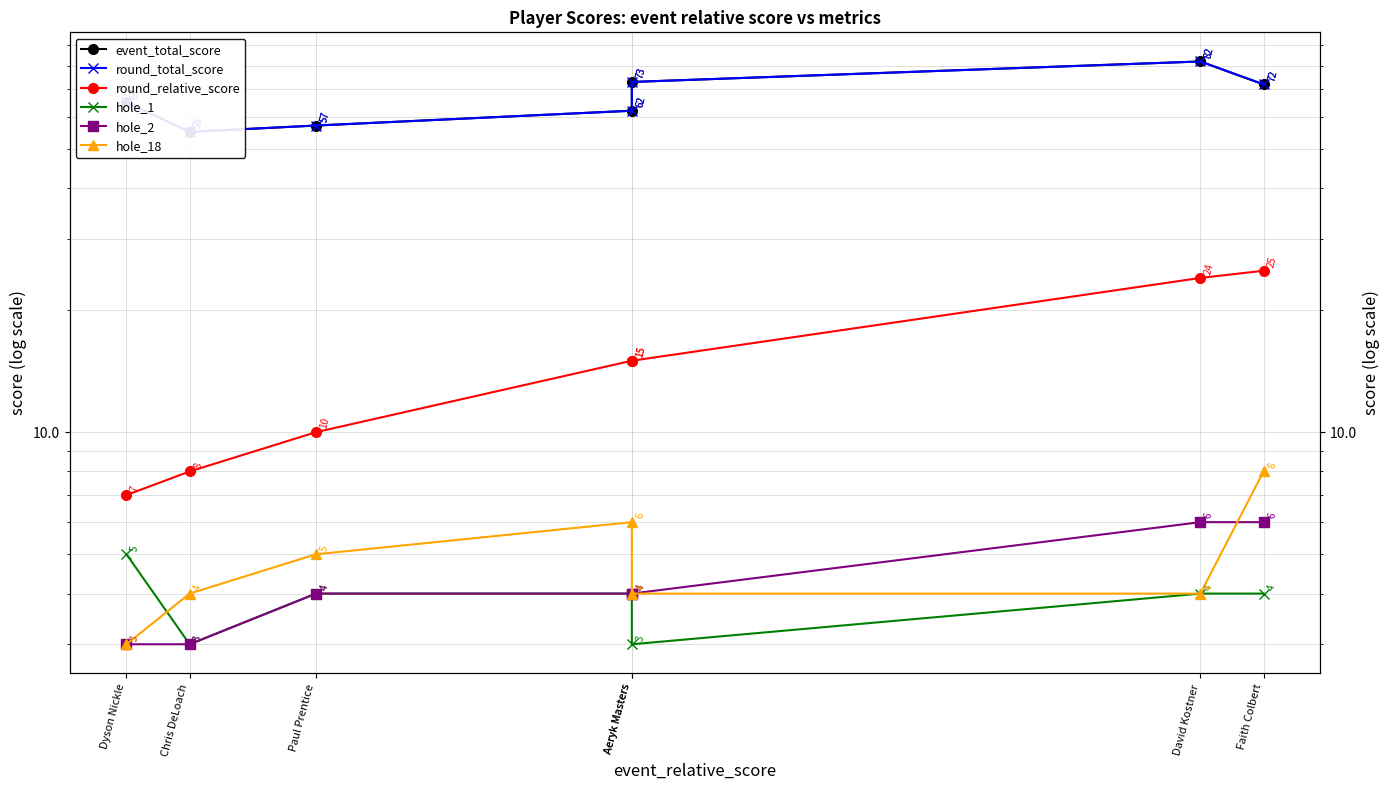

True or false: hole_2 and hole_1 cross at least once.

False